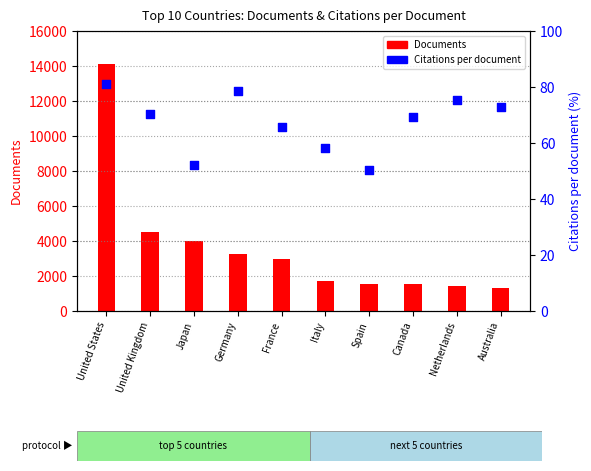

Which series has the largest Y range (max minus min)?

Documents